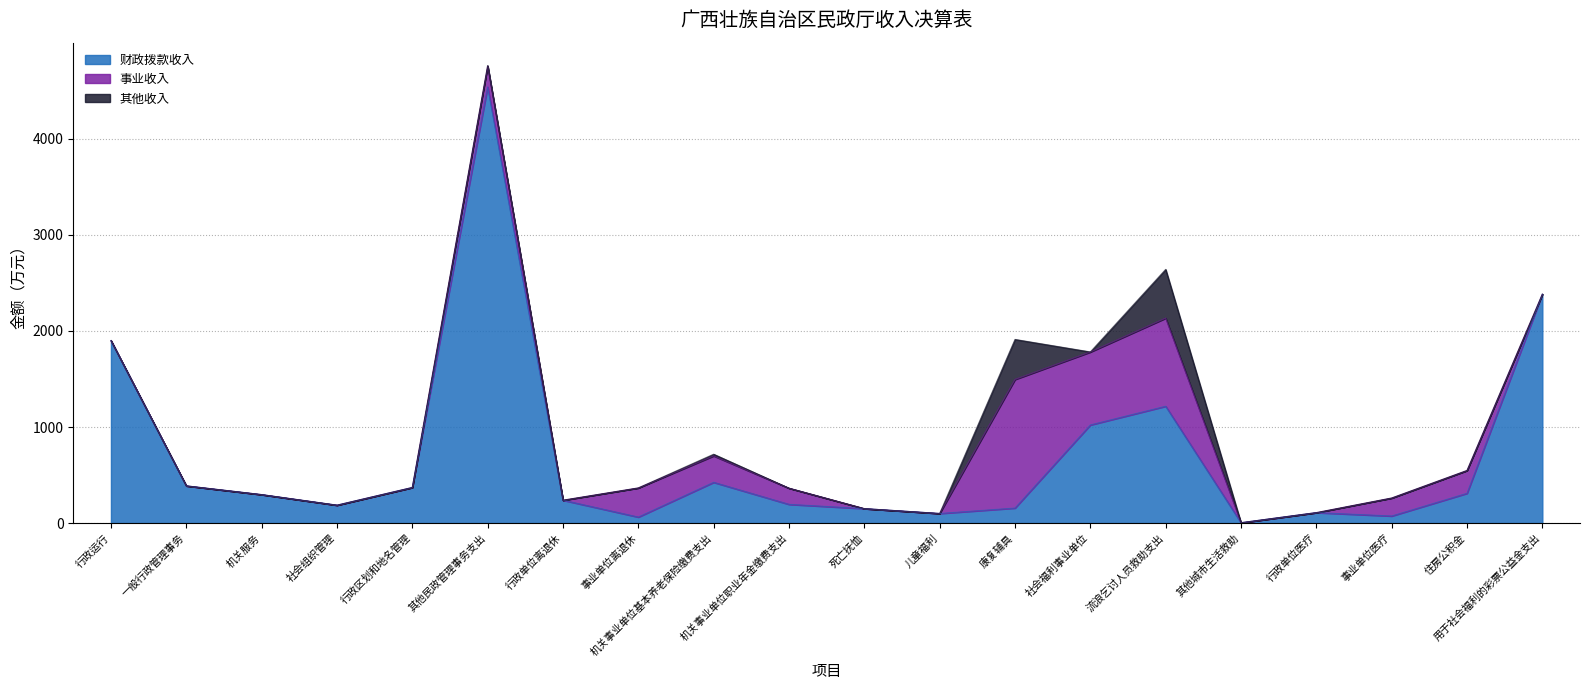

List the series in order of their peak value, highest first.

财政拨款收入, 事业收入, 其他收入